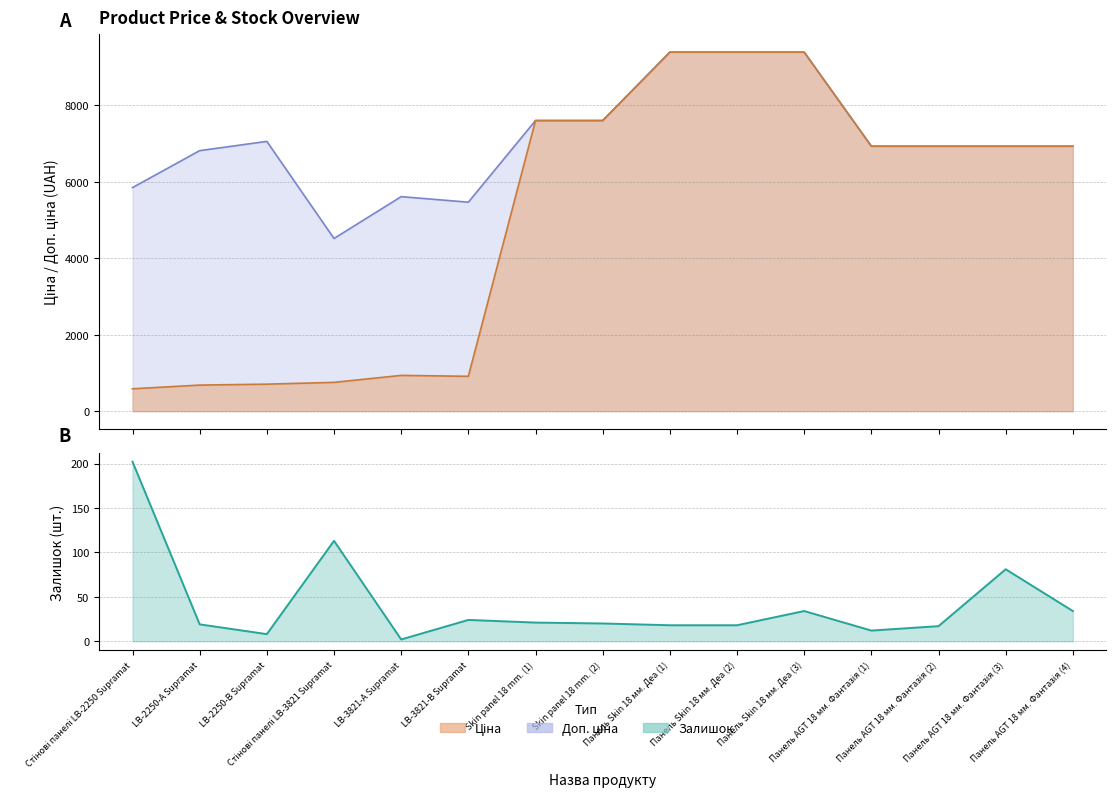

Which has a higher value, Skin panel 18 mm. (2) or Панель AGT 18 мм. Фантазія (4)?

Skin panel 18 mm. (2)